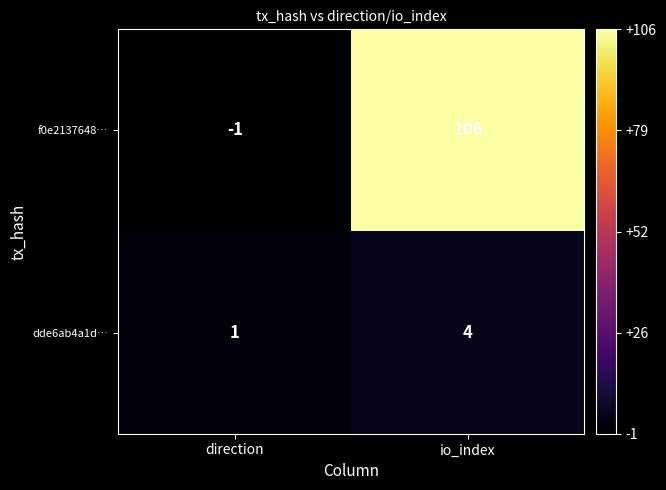

Rank the series by their maximum value, from highest to lowest.

f0e2137648…, dde6ab4a1d…